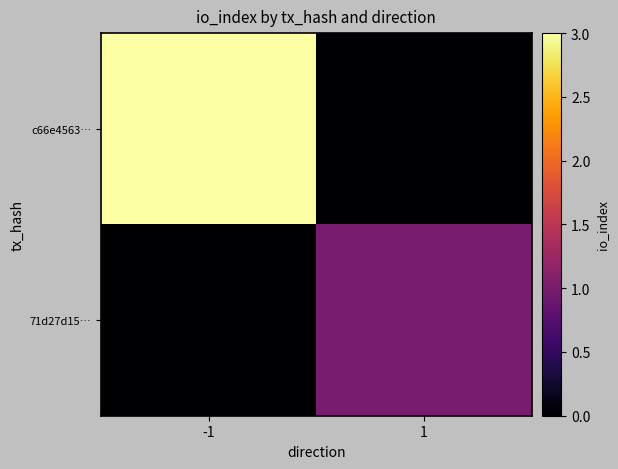

At which category is the sum across all series the highest?

-1